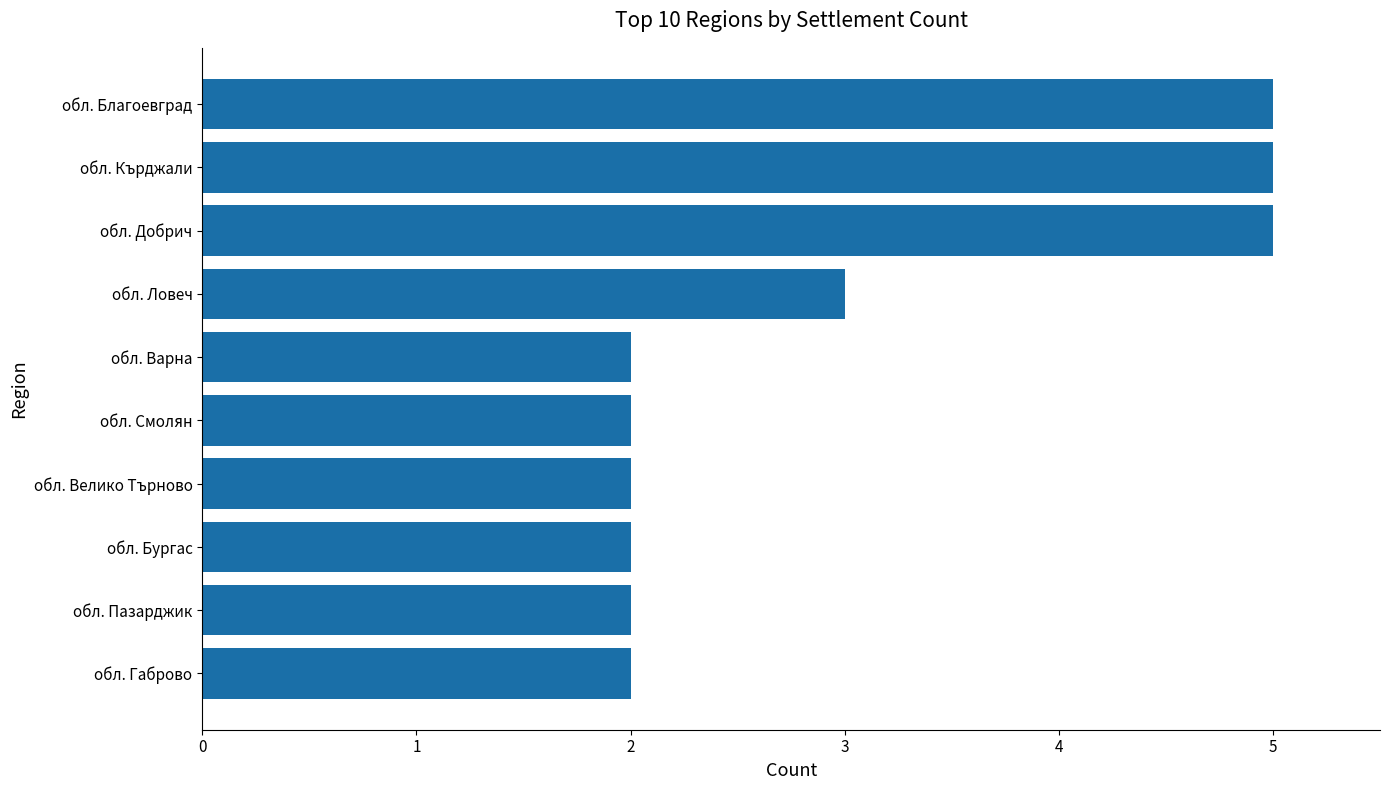

What is the average value?

3